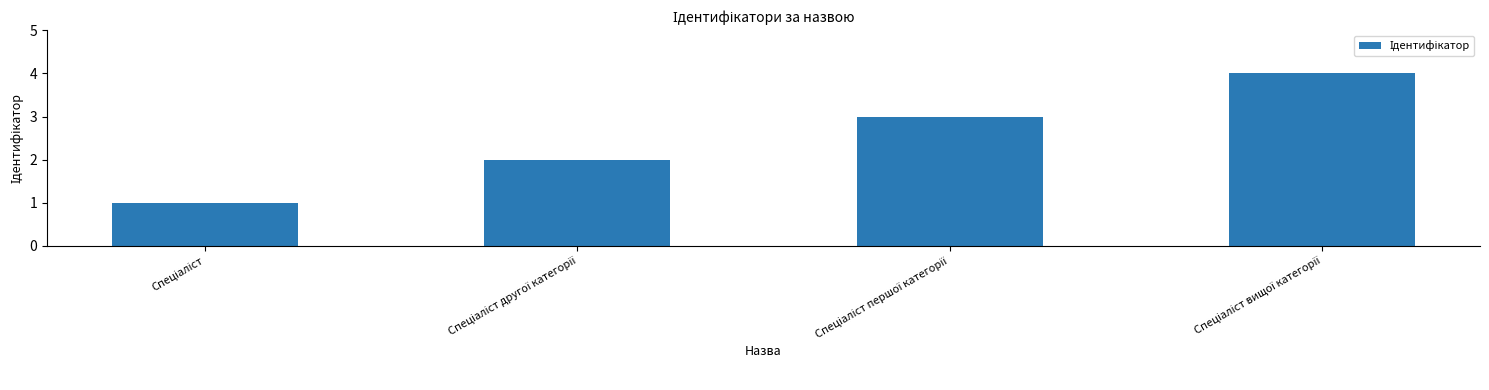

Are the bars grouped side by side (vs. stacked)?

No